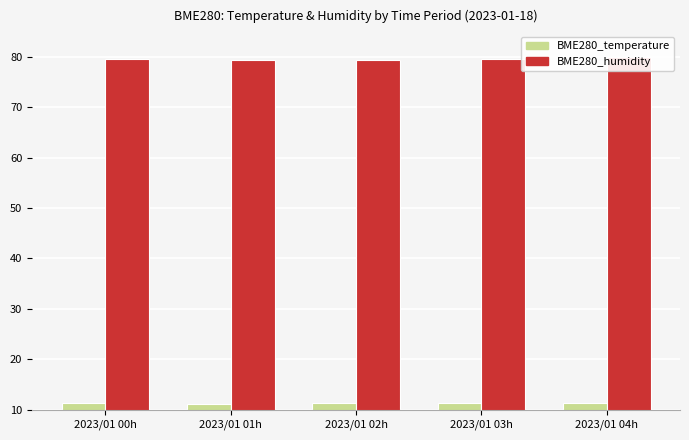

Reading right to left, extract all data points from this chart.

BME280_temperature: 2023/01 04h=11.2	2023/01 03h=11.3	2023/01 02h=11.3	2023/01 01h=11.2	2023/01 00h=11.3
BME280_humidity: 2023/01 04h=79.8	2023/01 03h=79.5	2023/01 02h=79.3	2023/01 01h=79.3	2023/01 00h=79.6